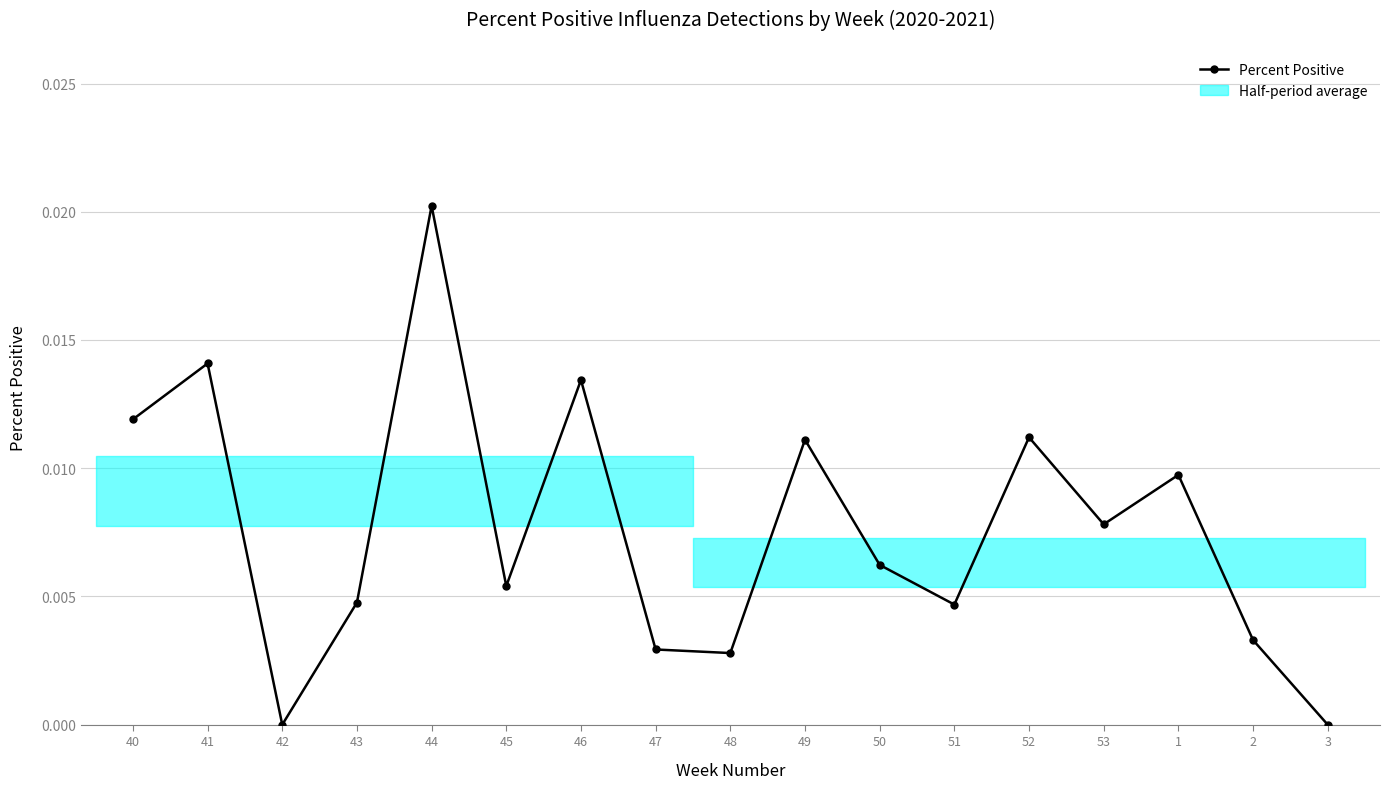

How many values exceed 0?

15